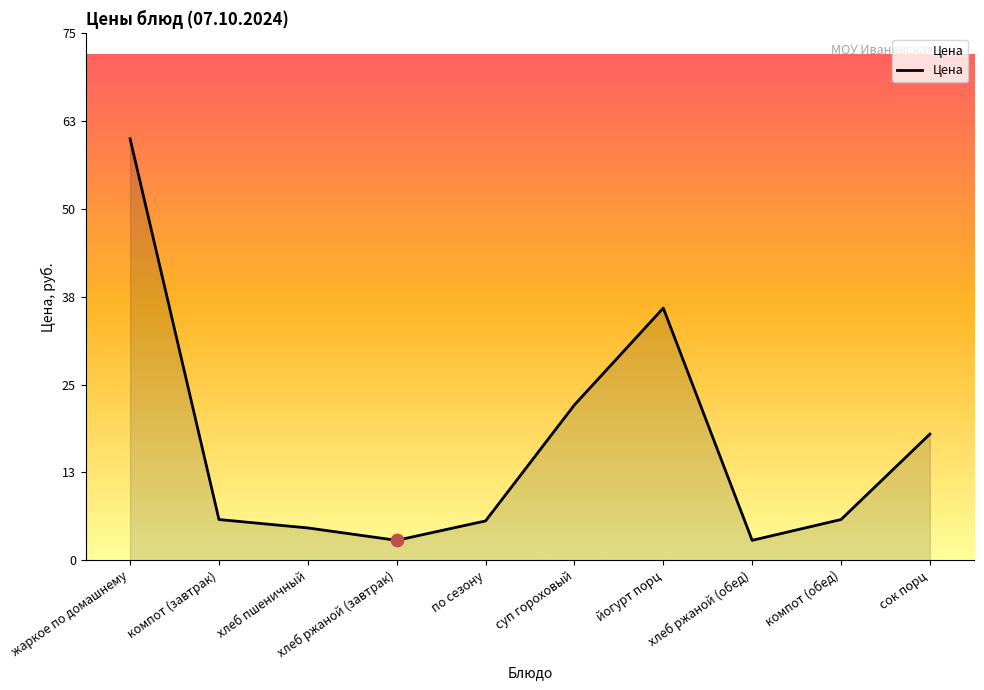

What is the change in value from жаркое по домашнему to хлеб ржаной (завтрак)?

-57.3